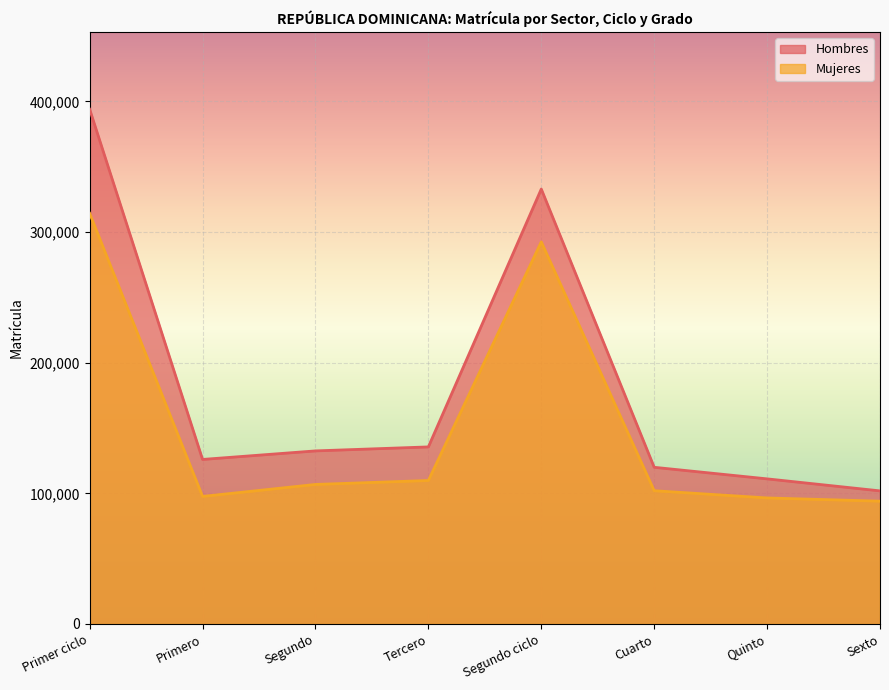

Does the chart display data point markers on the line(s)?

No